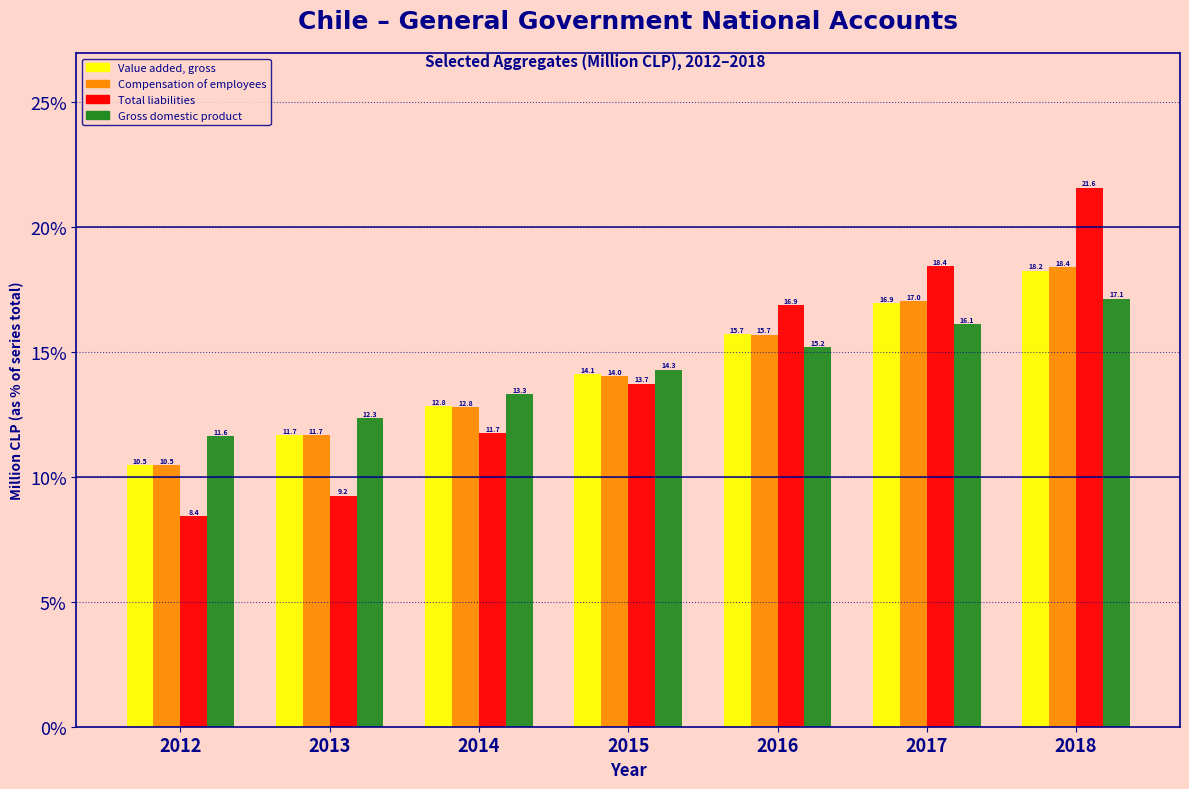

Reading right to left, transcribe all the data shown in this chart.

Value added, gross: 2018=18.2	2017=16.9	2016=15.7	2015=14.1	2014=12.8	2013=11.7	2012=10.5
Compensation of employees: 2018=18.4	2017=17.0	2016=15.7	2015=14.0	2014=12.8	2013=11.7	2012=10.5
Total liabilities: 2018=21.6	2017=18.4	2016=16.9	2015=13.7	2014=11.7	2013=9.2	2012=8.4
Gross domestic product: 2018=17.1	2017=16.1	2016=15.2	2015=14.3	2014=13.3	2013=12.3	2012=11.6